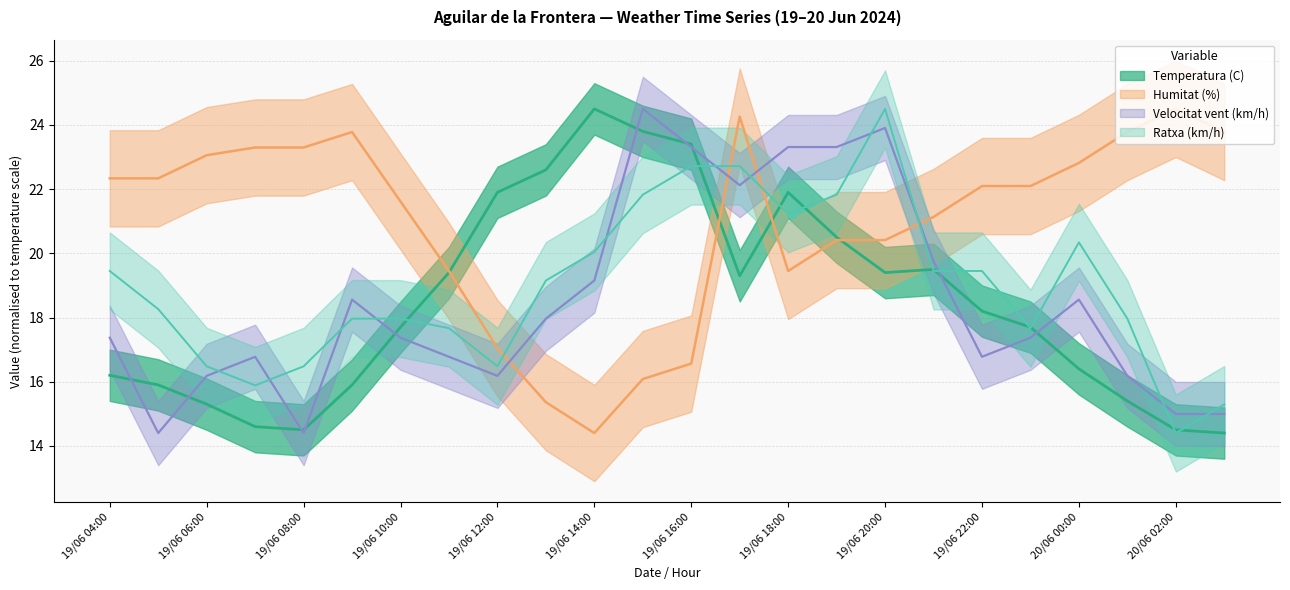

Which series changed the most between 19/06 10:00 and 20/06 01:00?

Temperatura (C)